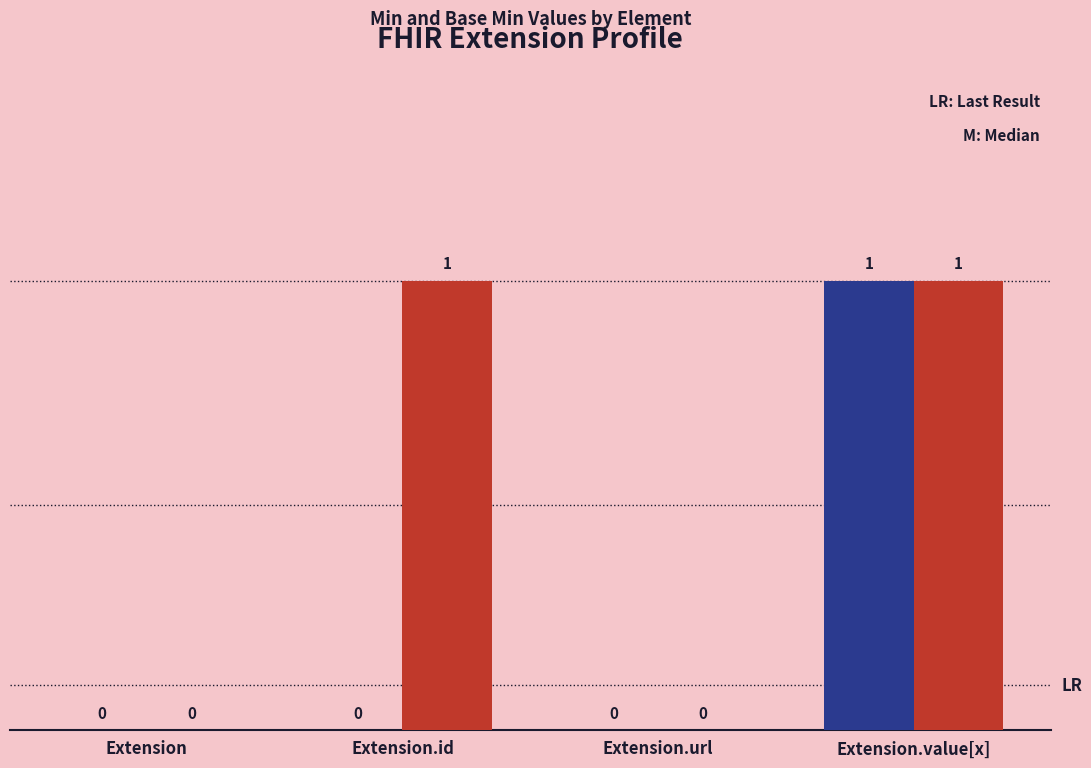

At which category is the sum across all series the highest?

Extension.value[x]